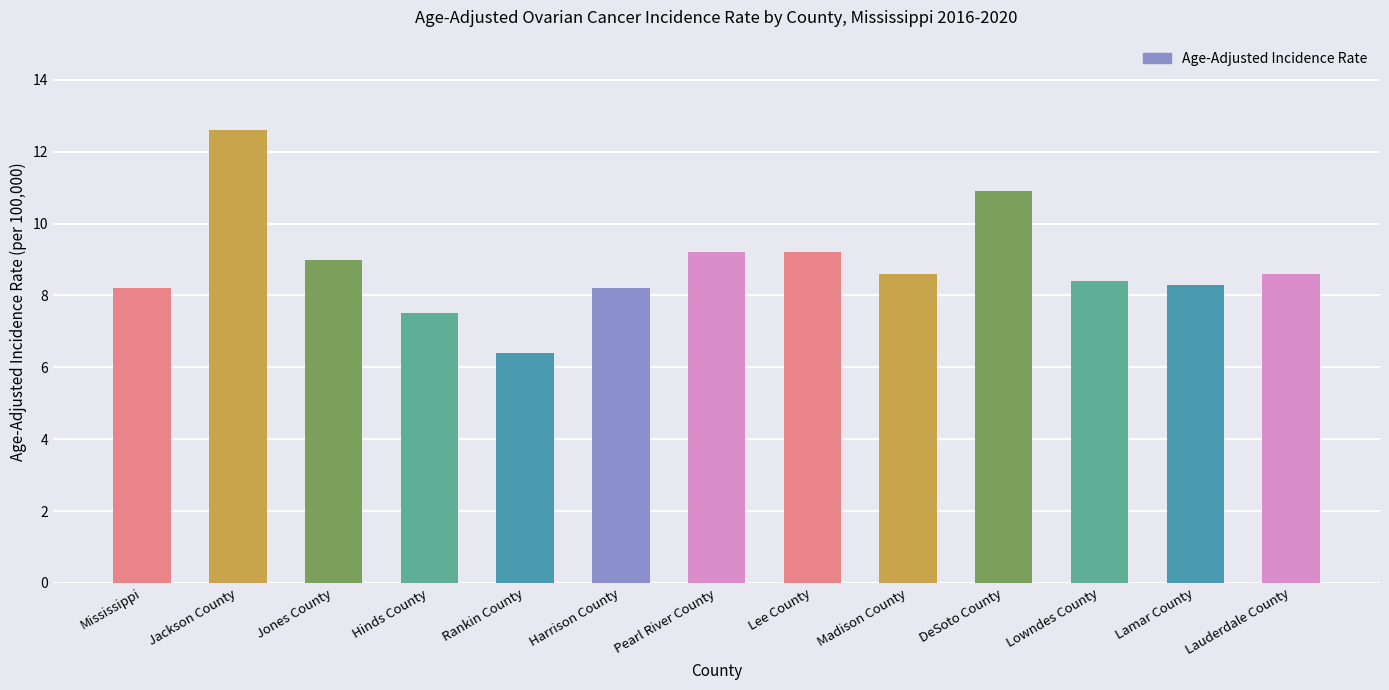

How many values are below 8?

2